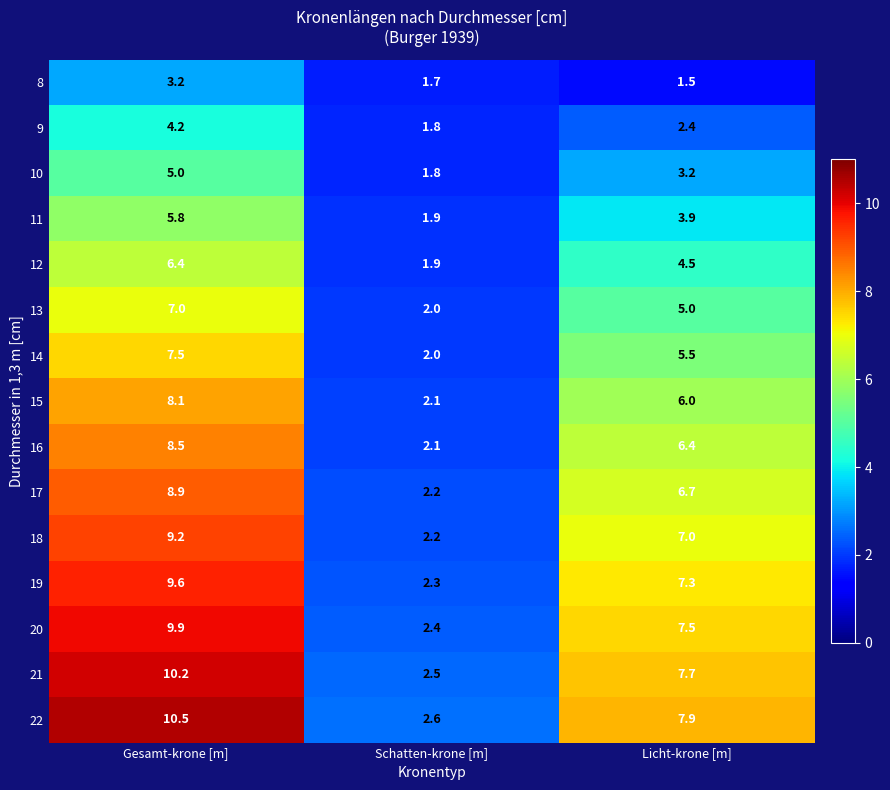

Count the number of data series in this chart.

15